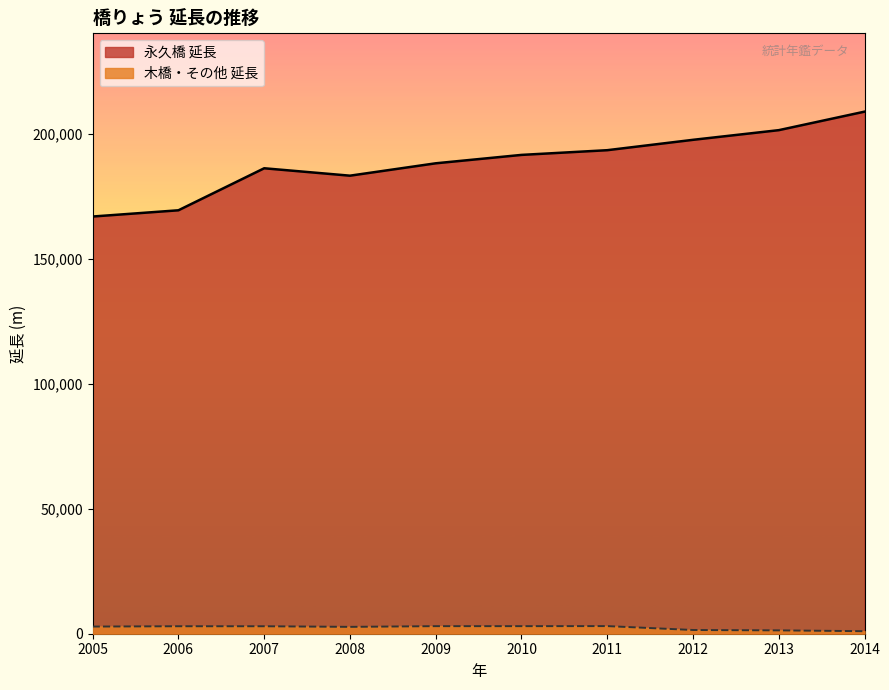

At which category does 木橋・その他 延長 reach its first local peak?

2006